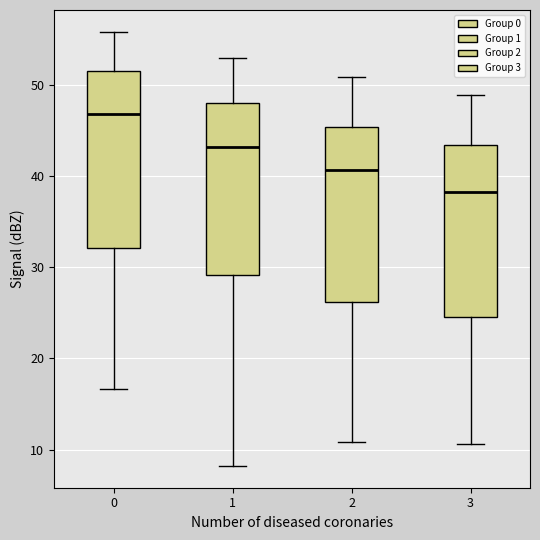

Reading left to right, read every box against the y-axis: the position of its median line, the range the box covers, and the ends of its whiskers. The values are not printed on the chart, so give them approximately, as read against the axis.

0: median 47, box 32 to 51, whiskers 17 to 56
1: median 43, box 29 to 48, whiskers 8 to 53
2: median 41, box 26 to 45, whiskers 11 to 51
3: median 38, box 25 to 43, whiskers 11 to 49